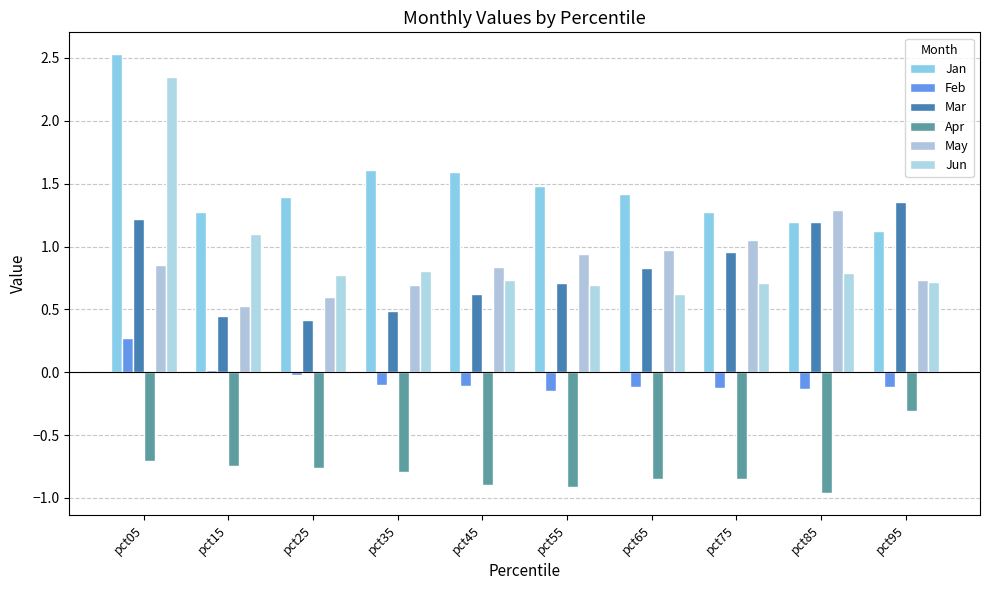

Which series has the largest range (max minus min)?

Jun